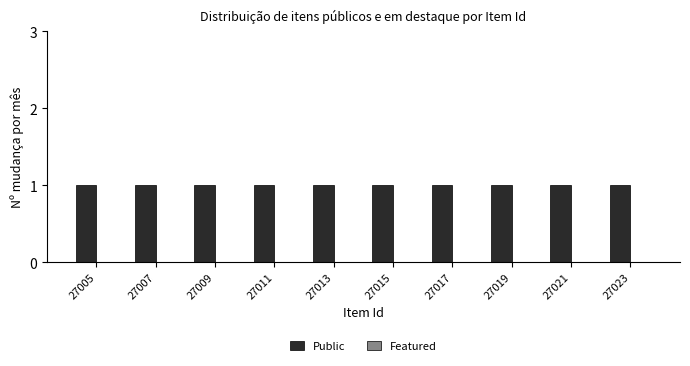

What is the spread (max minus min) of values at 27011?

1